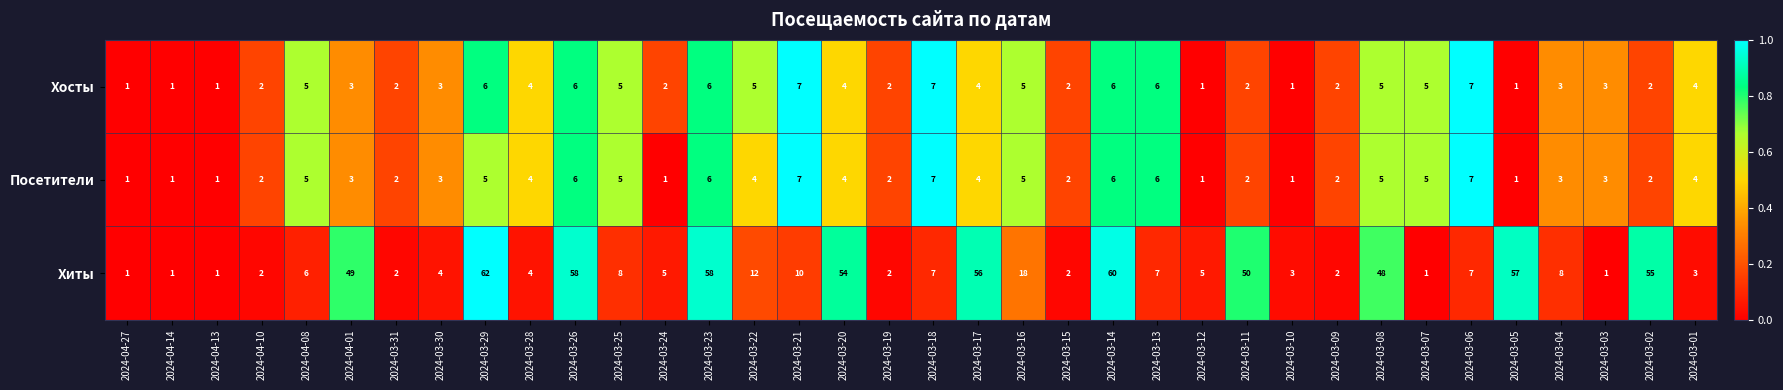

At 2024-03-29, list the series in order from largest to smallest.

Хиты, Хосты, Посетители